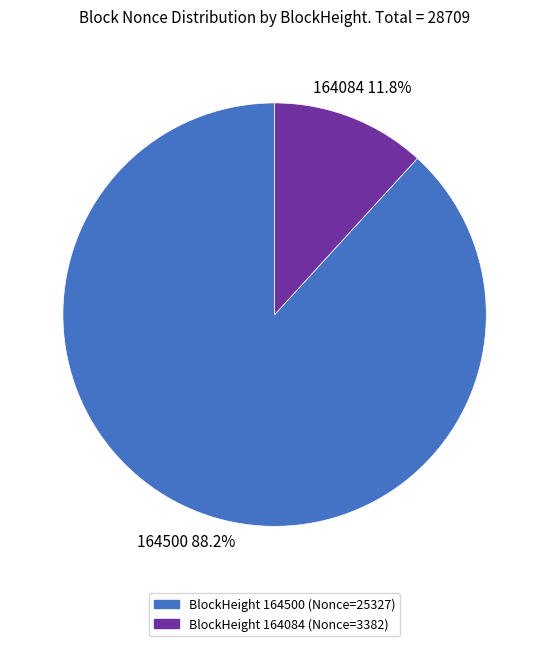

Is BlockHeight 164084 (Nonce=3382) the majority of the pie?

No